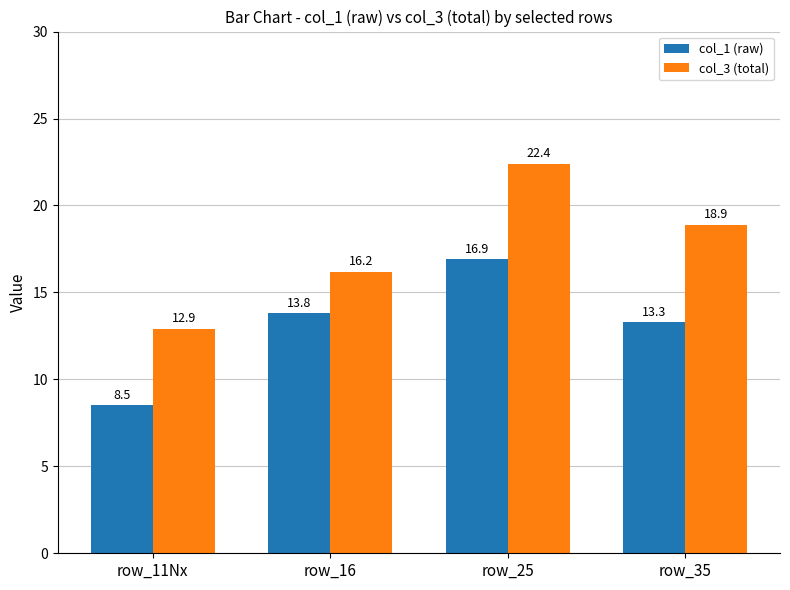

The col_1 (raw) series shows 6.1 at row_25. True or false?

False